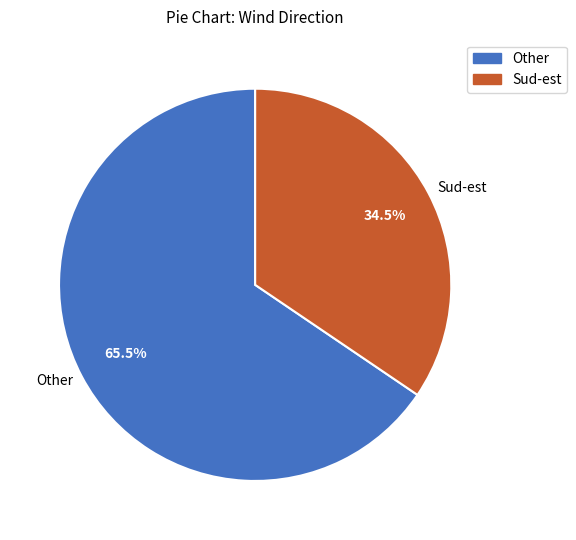

Count the number of slices in the pie.

2